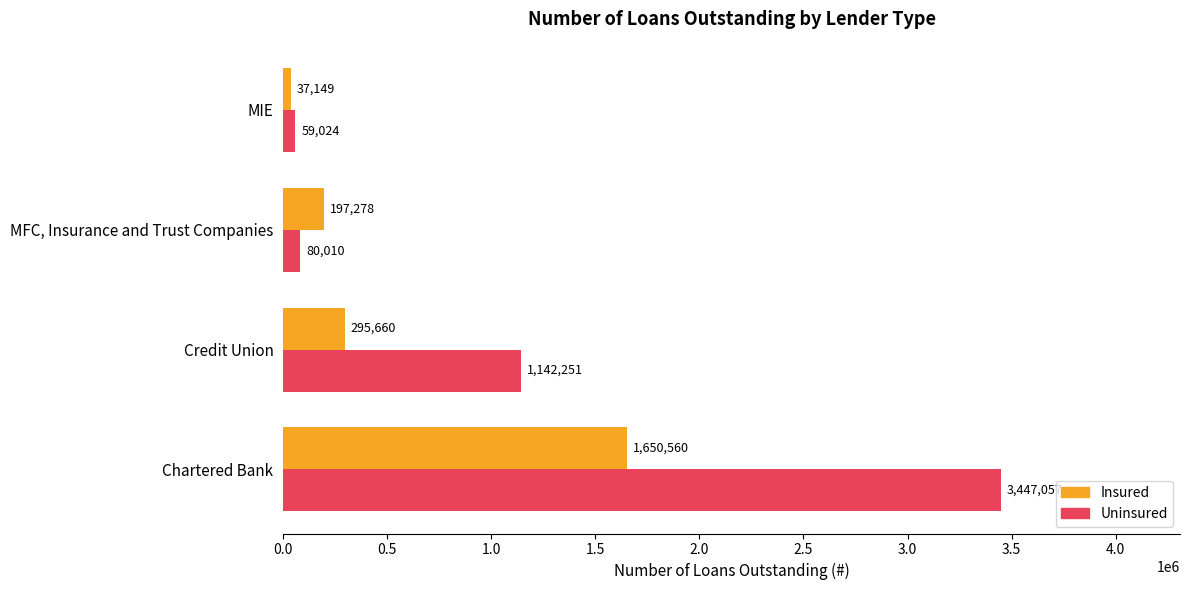

Which series changed the most between Chartered Bank and Credit Union?

Uninsured